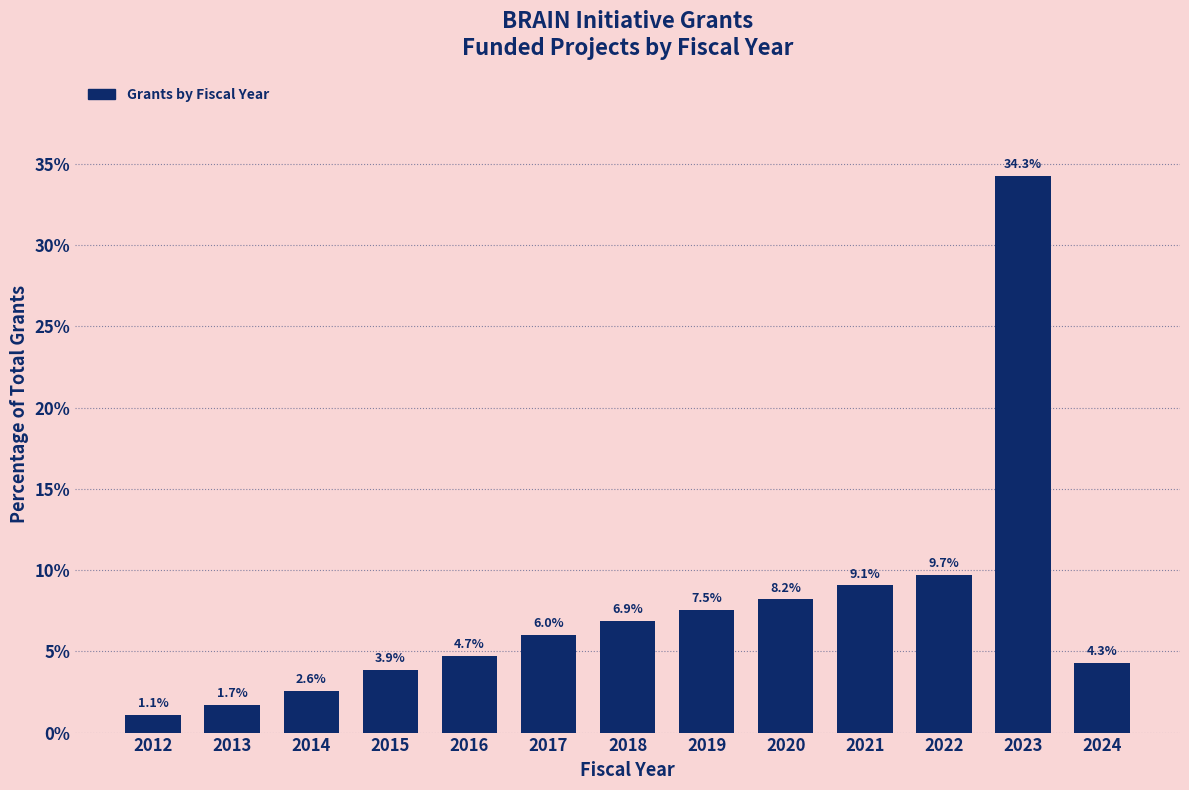

Reading left to right, list all the values displayed in this chart.

1.1	1.7	2.6	3.9	4.7	6.0	6.9	7.5	8.2	9.1	9.7	34.3	4.3